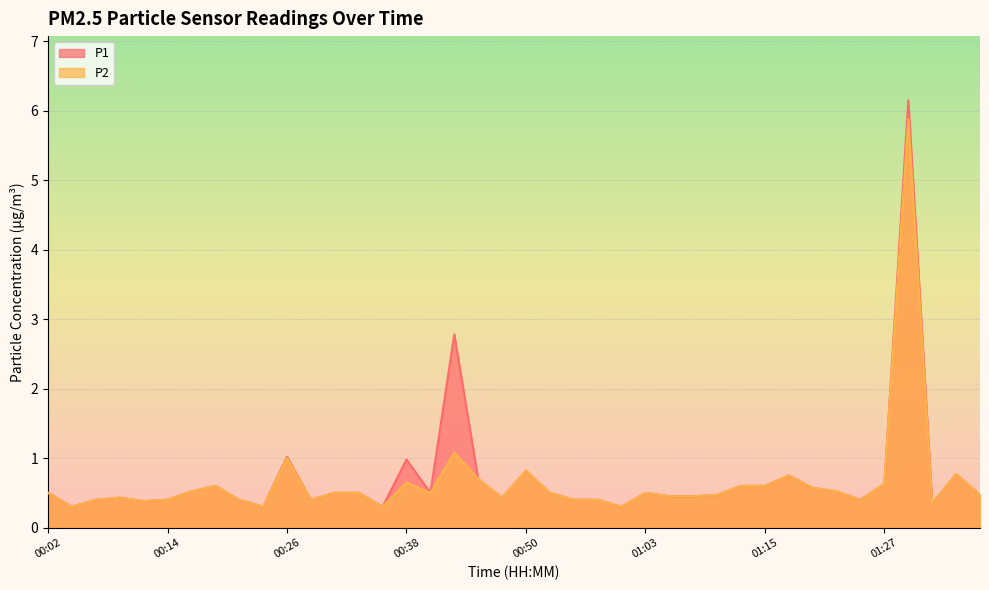

What value does the P2 series have at 00:43?

1.1